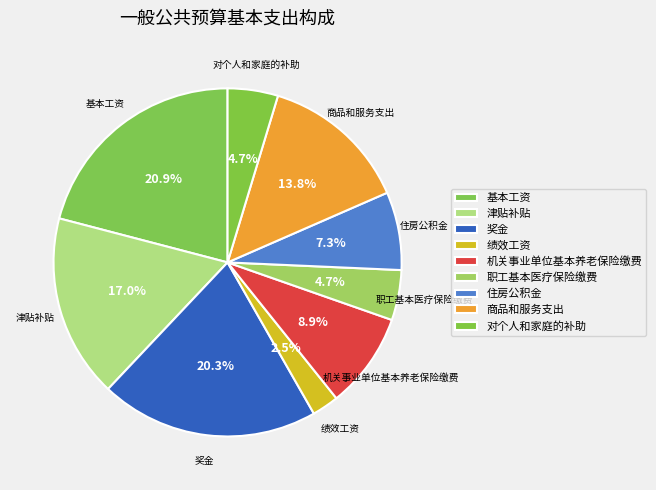

Rank the categories by value from highest to lowest.

基本工资, 奖金, 津贴补贴, 商品和服务支出, 机关事业单位基本养老保险缴费, 住房公积金, 对个人和家庭的补助, 职工基本医疗保险缴费, 绩效工资